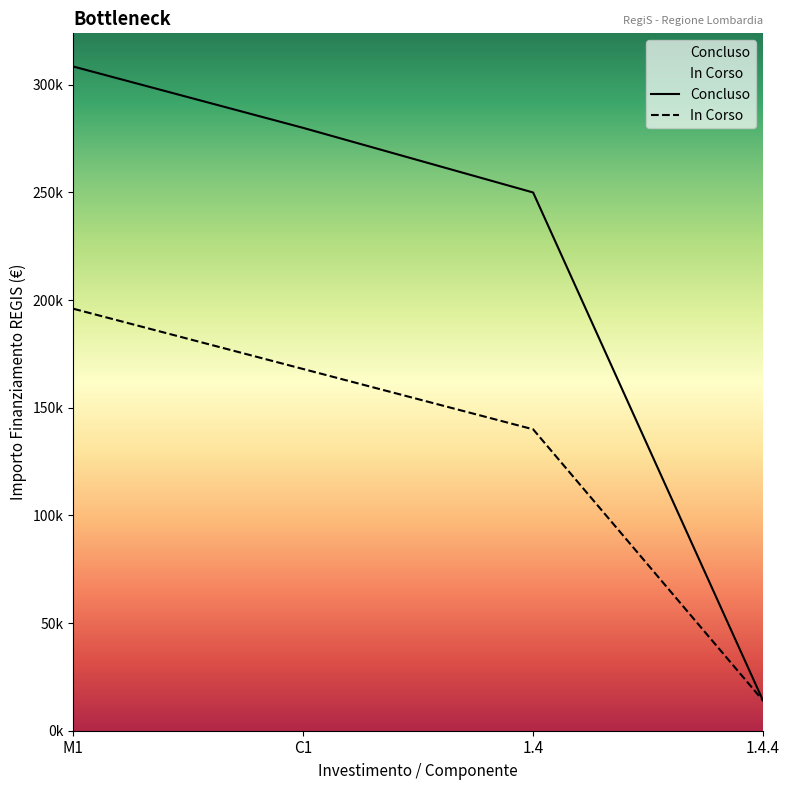

Reading left to right, list all the values displayed in this chart.

Concluso: M1=308500	C1=280000	1.4=250000	1.4.4=14000
In Corso: M1=196000	C1=168000	1.4=140000	1.4.4=14000